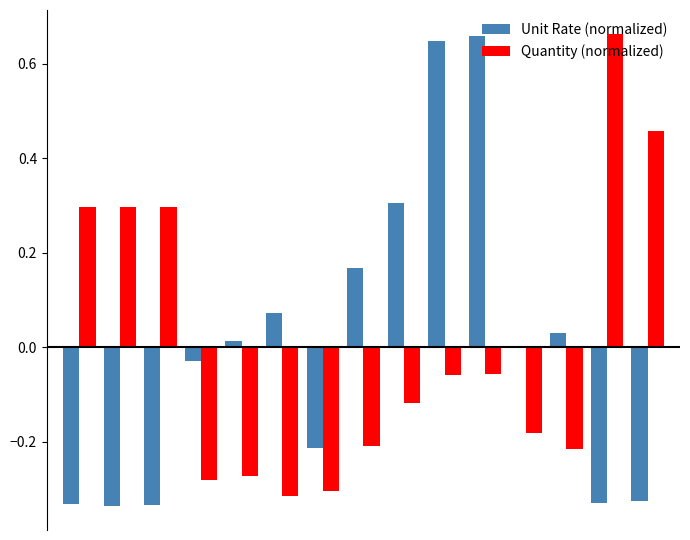

Are the bars grouped side by side (vs. stacked)?

Yes